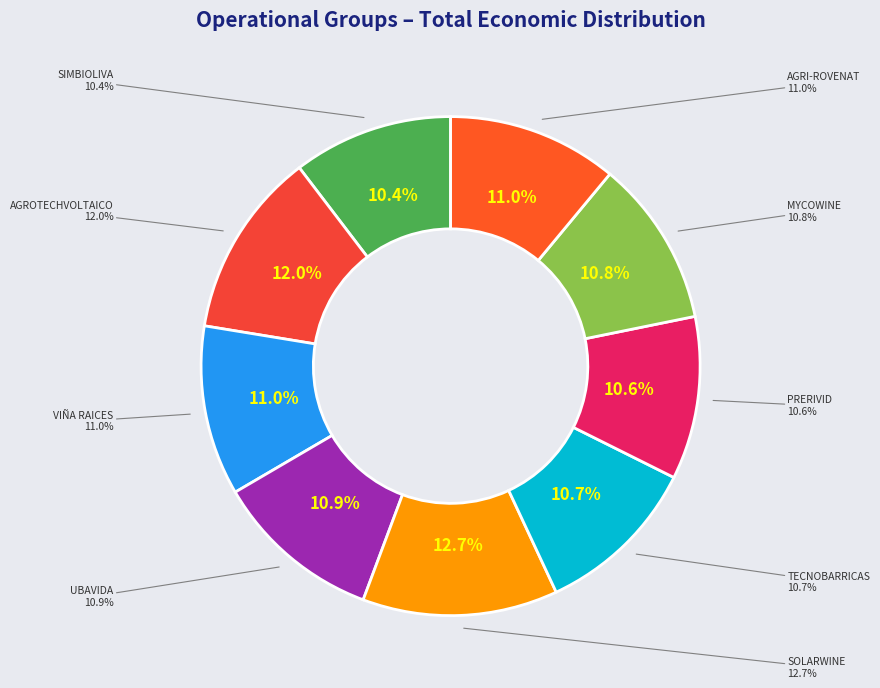

Rank the categories by value from highest to lowest.

SOLARWINE, AGROTECHVOLTAICO, AGRI-ROVENAT, VIÑA RAICES, UBAVIDA, MYCOWINE, TECNOBARRICAS, PRERIVID, SIMBIOLIVA